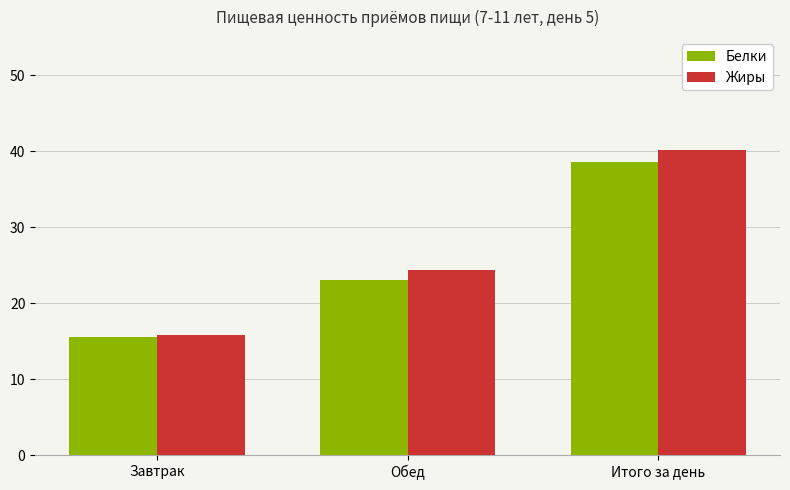

What is the total value across all series at Итого за день?

78.8